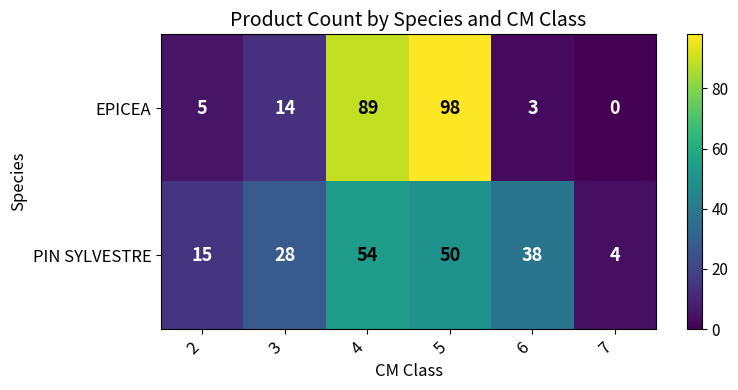

What is the maximum value for EPICEA?

98